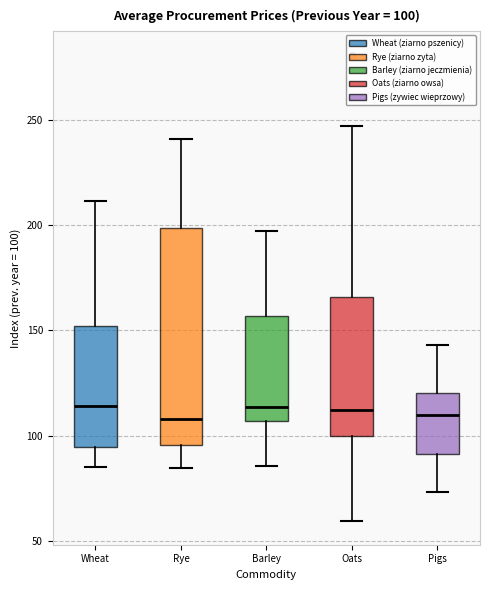

Which box is the tallest, from its lower edge to its upper edge?

Rye